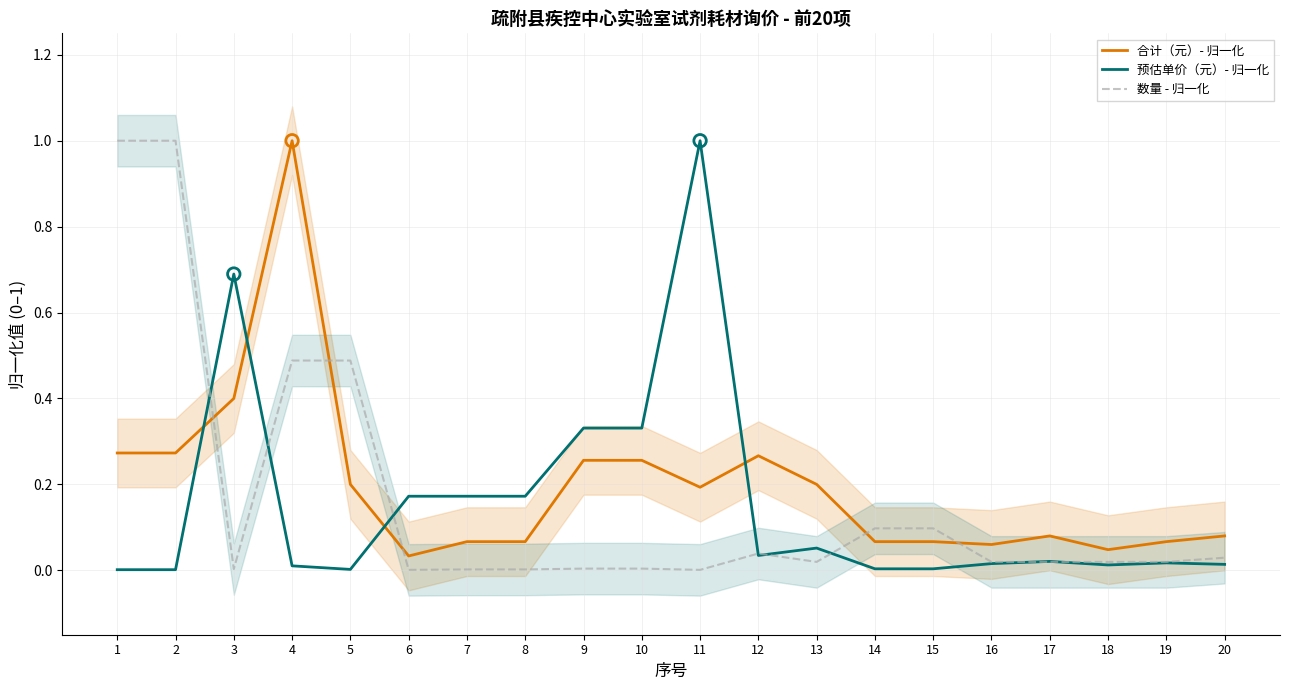

At which category is the sum across all series the highest?

4